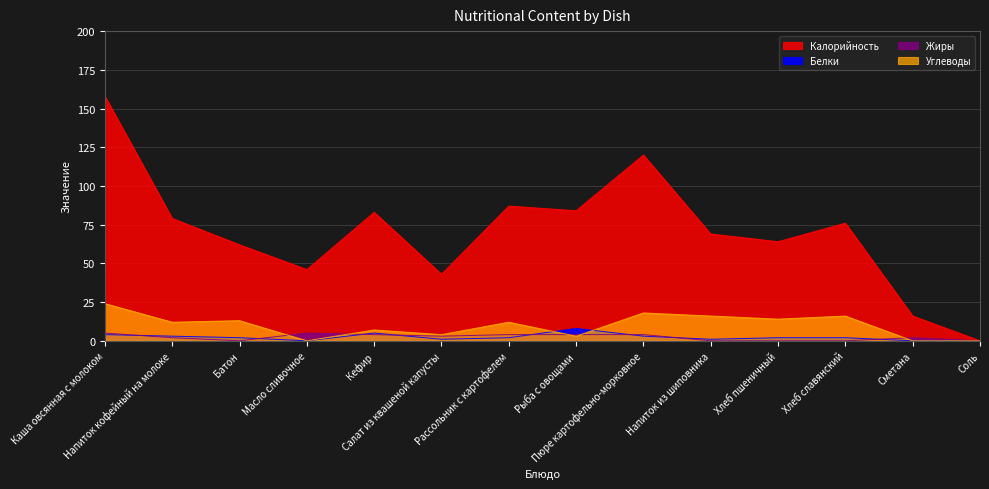

Reading left to right, extract all data points from this chart.

Калорийность: Каша овсянная с молоком=158	Напиток кофейный на молоке=79	Батон=62	Масло сливочное=46	Кефир=83	Салат из квашеной капусты=43	Рассольник с картофелем=87	Рыба с овощами=84	Пюре картофельно-морковное=120	Напиток из шиповника=69	Хлеб пшеничный=64	Хлеб славянский=76	Сметана=16	Соль=0
Белки: Каша овсянная с молоком=4	Напиток кофейный на молоке=3	Батон=2	Масло сливочное=0	Кефир=5	Салат из квашеной капусты=1	Рассольник с картофелем=2	Рыба с овощами=8	Пюре картофельно-морковное=3	Напиток из шиповника=1	Хлеб пшеничный=2	Хлеб славянский=2	Сметана=0	Соль=0
Жиры: Каша овсянная с молоком=5	Напиток кофейный на молоке=2	Батон=0	Масло сливочное=5	Кефир=4	Салат из квашеной капусты=3	Рассольник с картофелем=4	Рыба с овощами=4	Пюре картофельно-морковное=4	Напиток из шиповника=0	Хлеб пшеничный=0	Хлеб славянский=0	Сметана=2	Соль=0
Углеводы: Каша овсянная с молоком=24	Напиток кофейный на молоке=12	Батон=13	Масло сливочное=0	Кефир=7	Салат из квашеной капусты=4	Рассольник с картофелем=12	Рыба с овощами=3	Пюре картофельно-морковное=18	Напиток из шиповника=16	Хлеб пшеничный=14	Хлеб славянский=16	Сметана=0	Соль=0